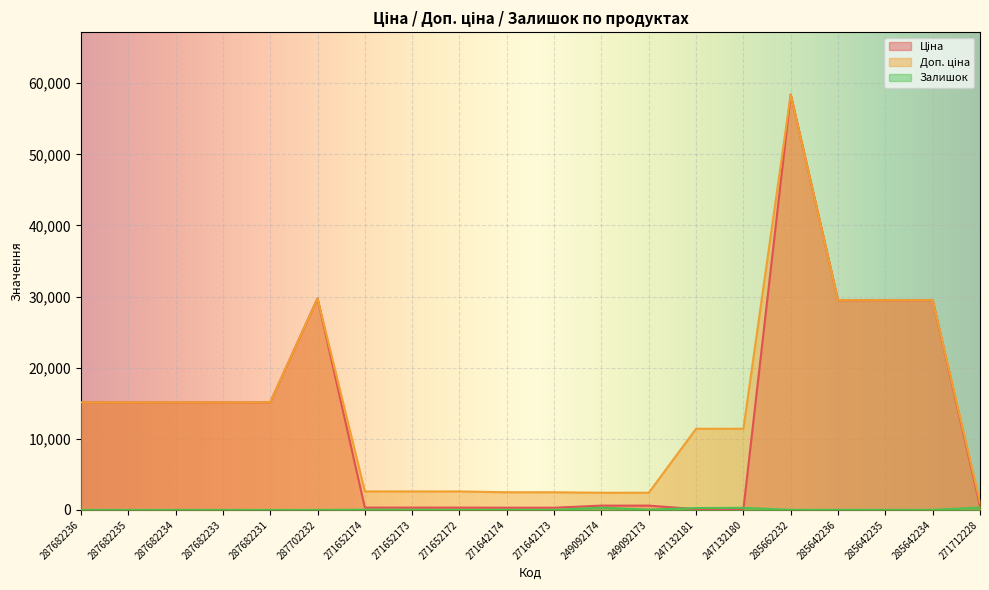

How many lines are shown in the chart?

3